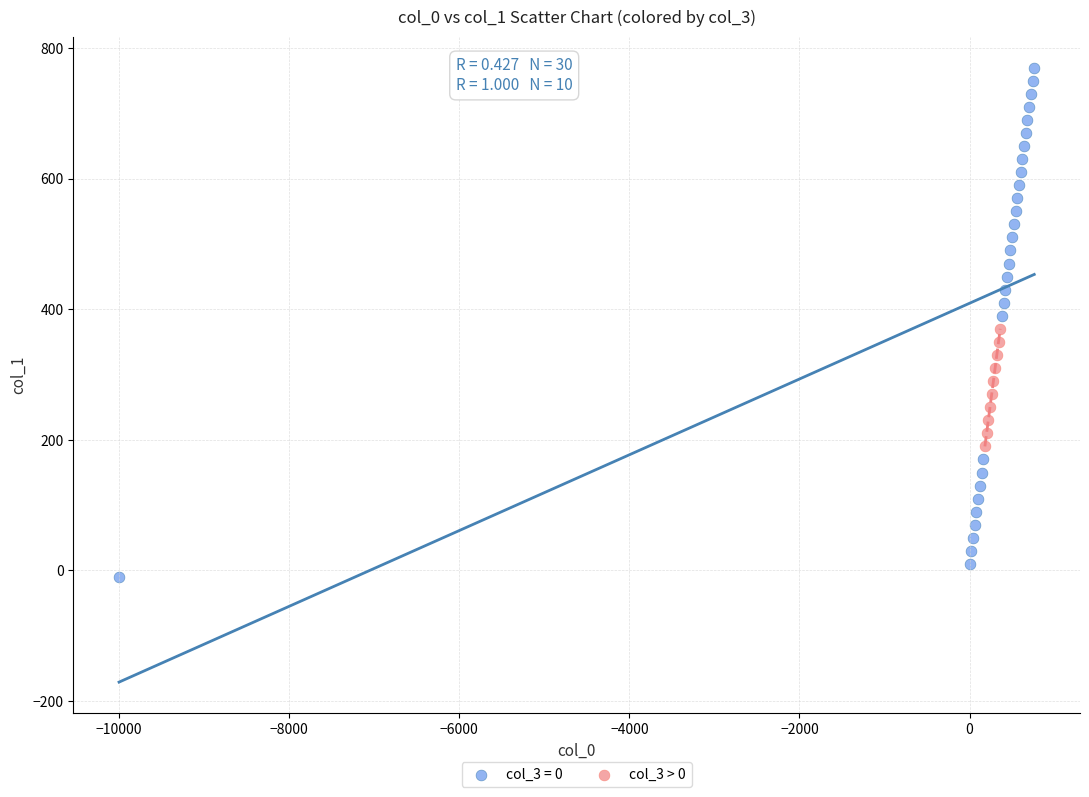

Which series reaches the minimum Y coordinate?

col_3 = 0